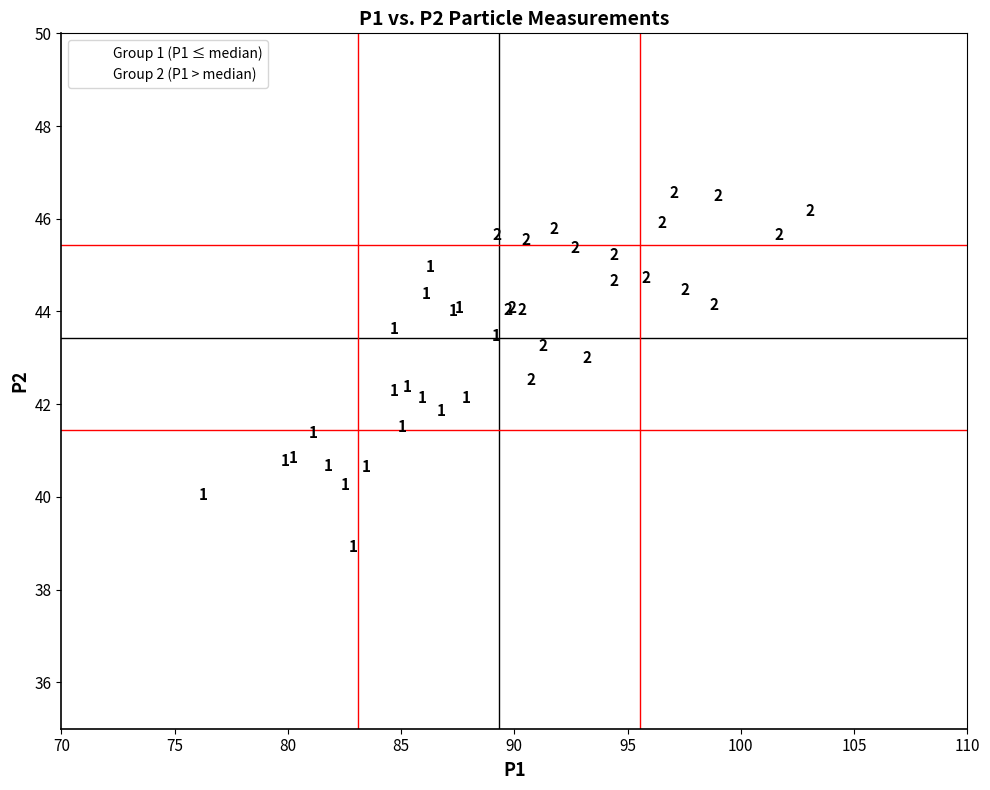

What are all the series names shown in the legend?

Group 1 (P1 ≤ median), Group 2 (P1 > median)